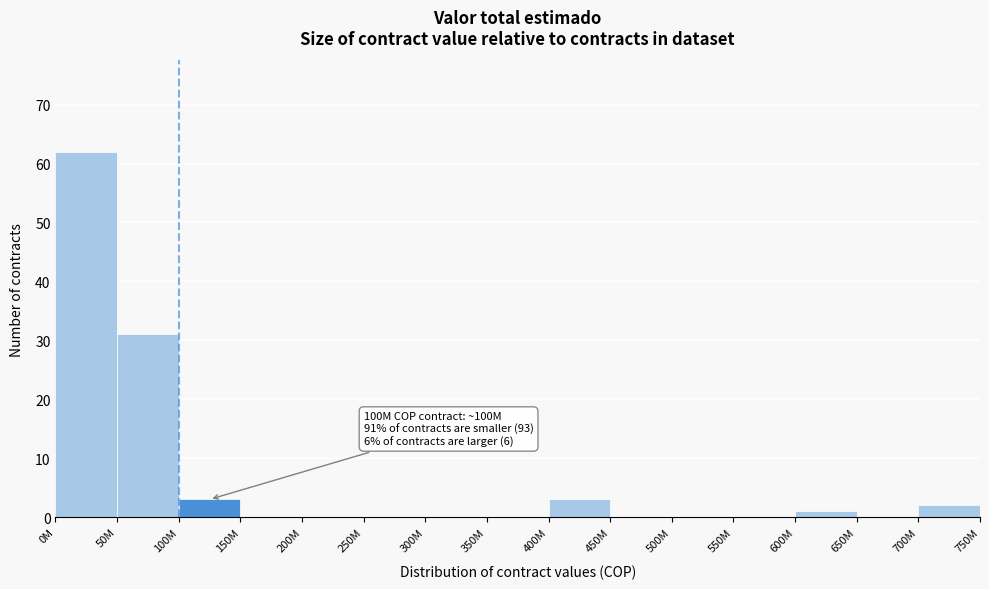

Reading left to right, what are all the values shown in this chart?

0M=62	50M=31	100M=3	150M=0	200M=0	250M=0	300M=0	350M=0	400M=3	450M=0	500M=0	550M=0	600M=1	650M=0	700M=2